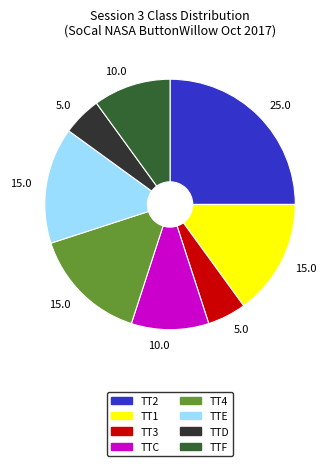

Does any single category account for the majority?

No